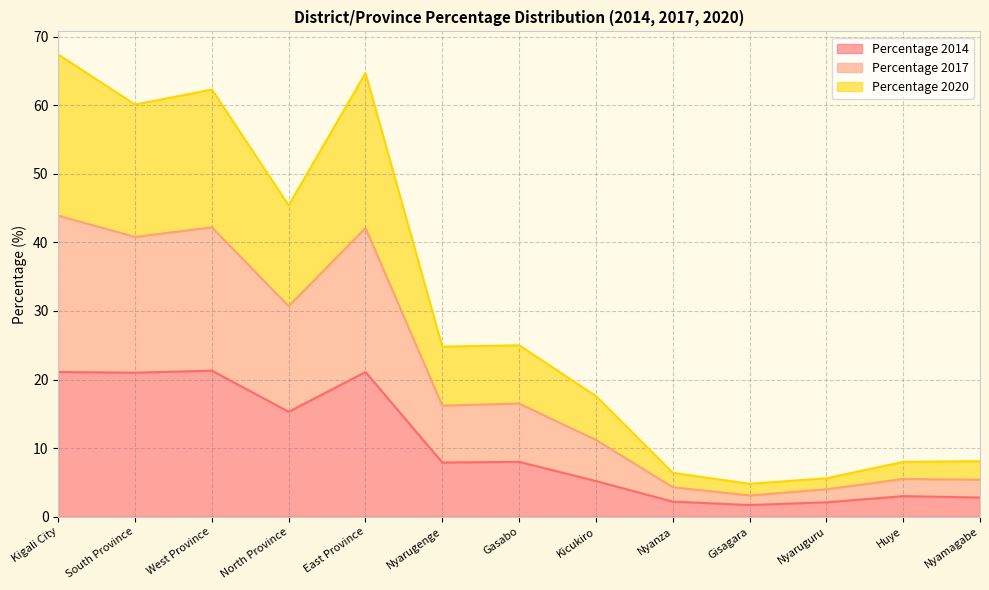

What is the total value across all series at North Province?

45.4